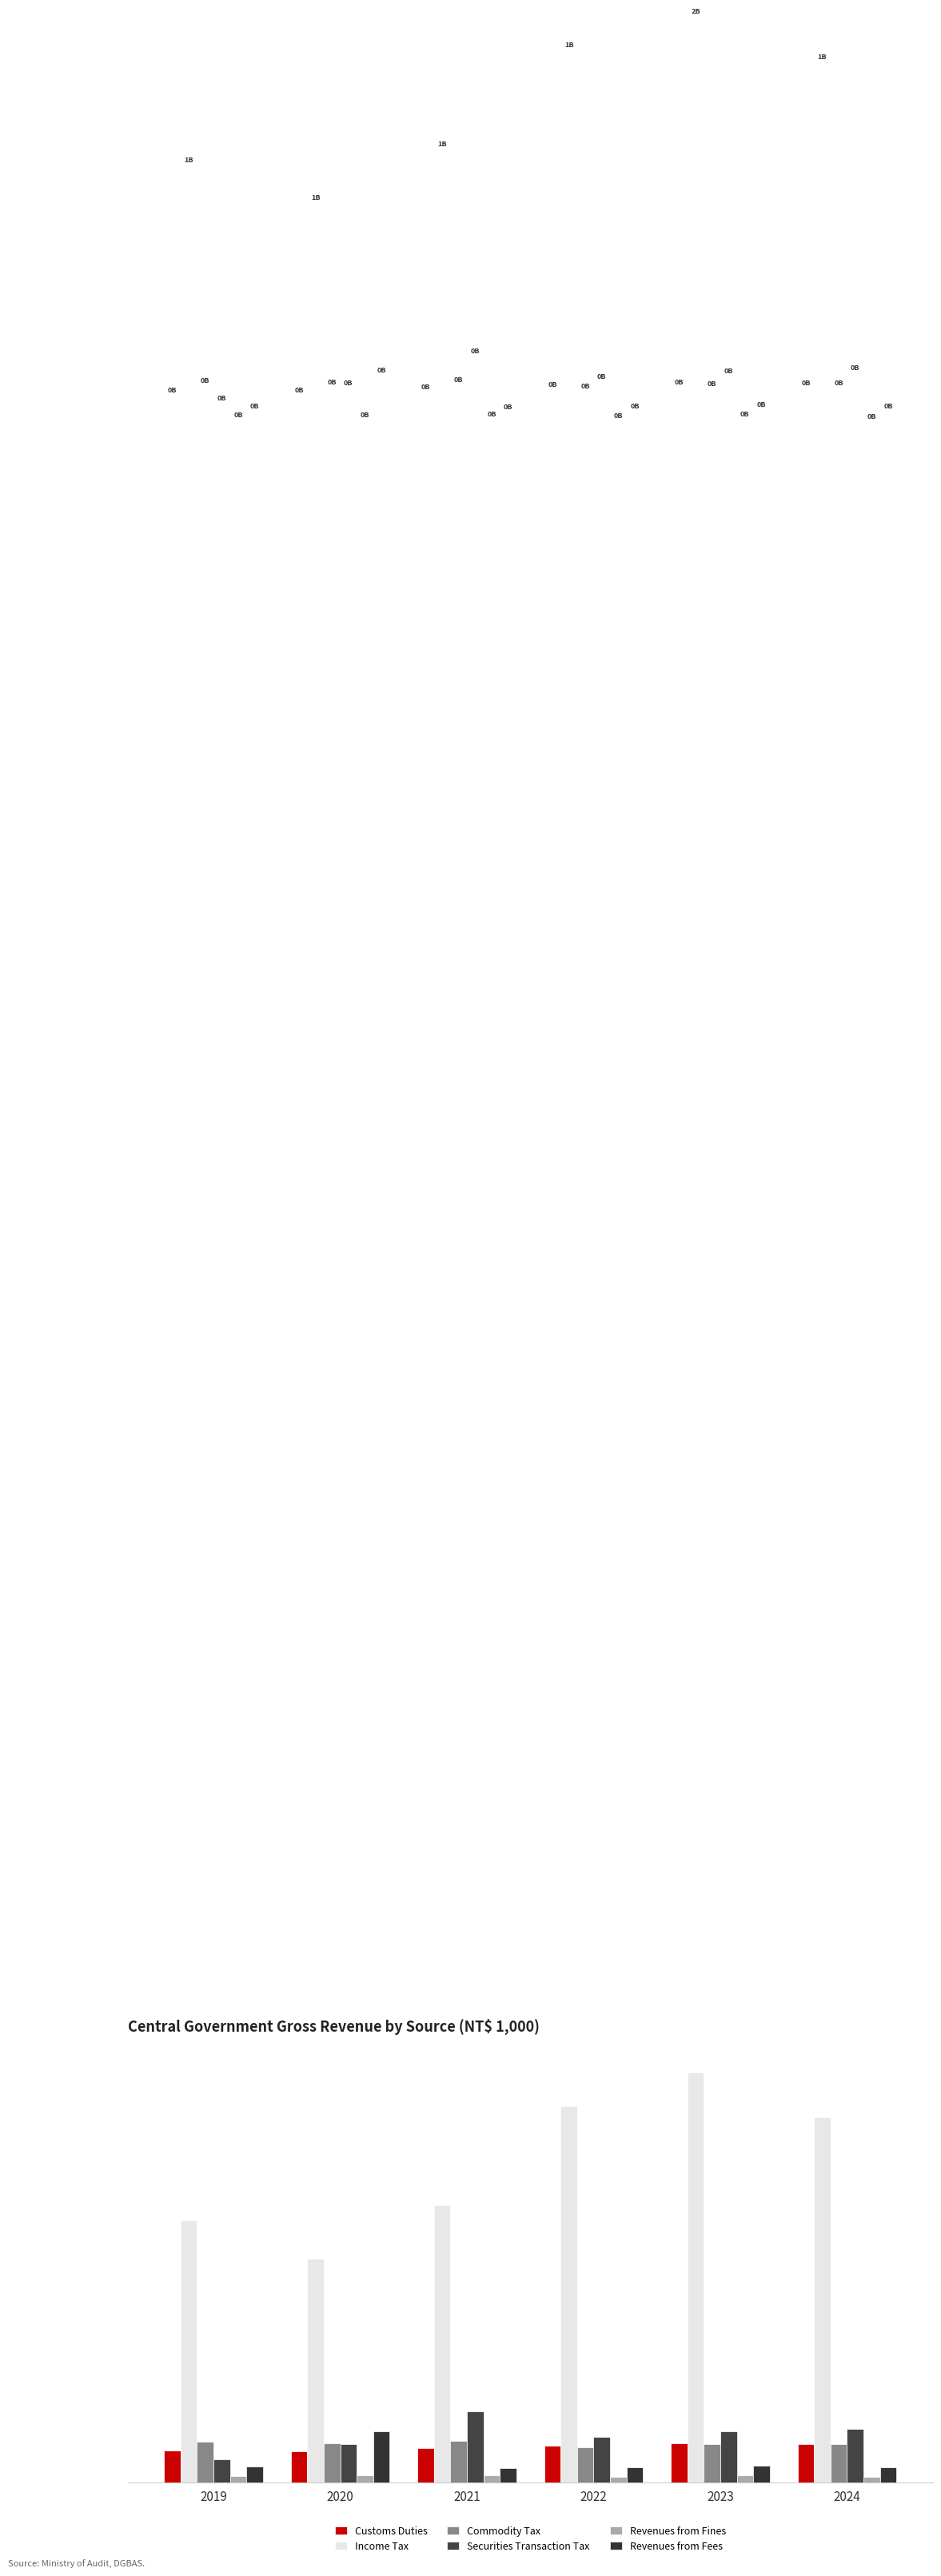

Does the chart contain any negative values?

No